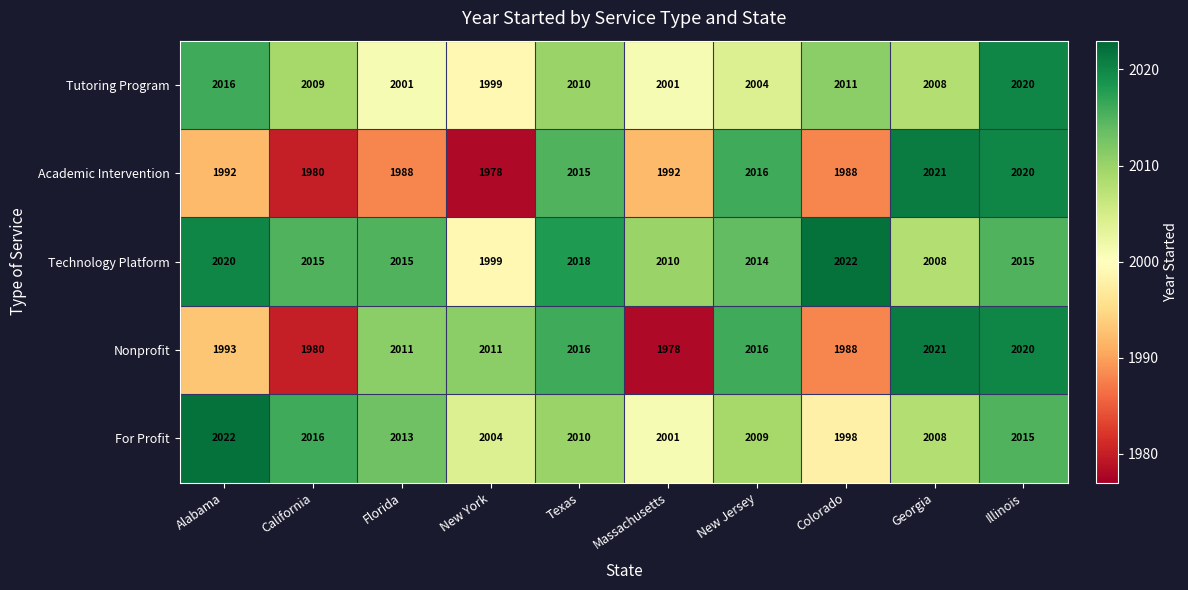

At which category is the sum across all series the highest?

Illinois